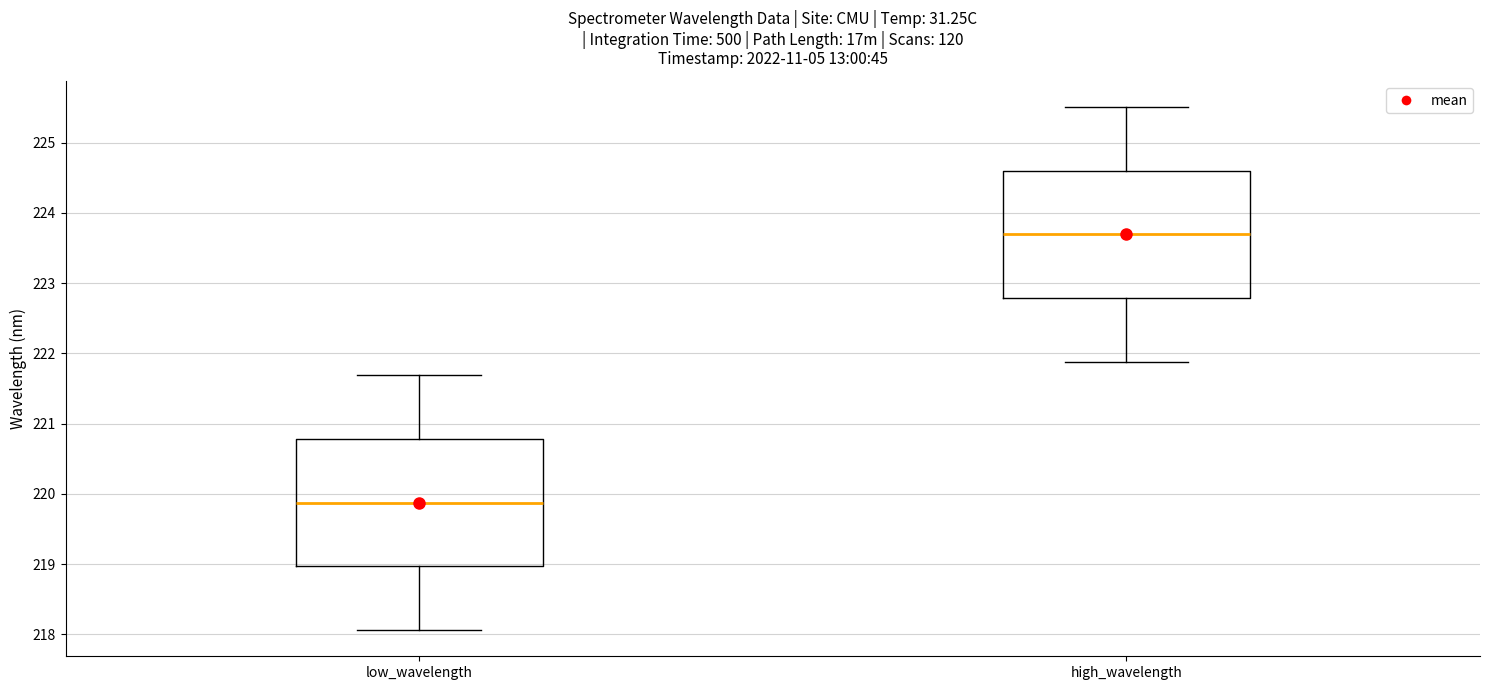

Reading left to right, read every box against the y-axis: the position of its median line, the range the box covers, and the ends of its whiskers. The values are not printed on the chart, so give them approximately, as read against the axis.

low_wavelength: median 219.9, box 219.0 to 220.8, whiskers 218.1 to 221.7
high_wavelength: median 223.7, box 222.8 to 224.6, whiskers 221.9 to 225.5